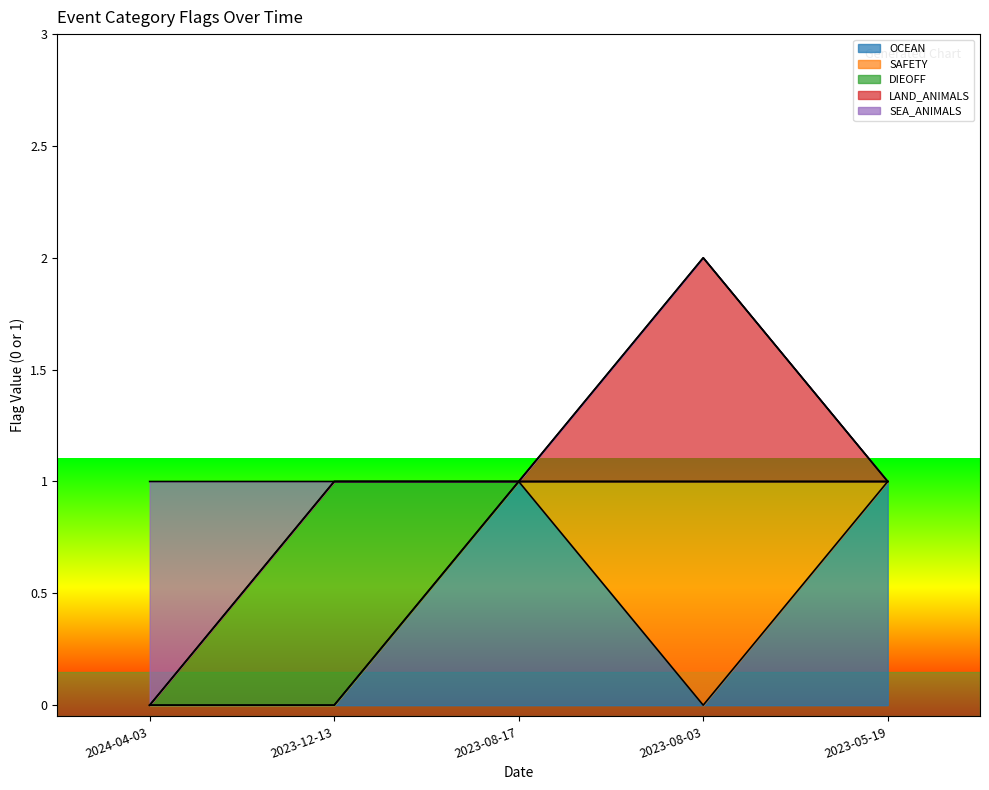

Where is the first local maximum for OCEAN?

2023-08-17